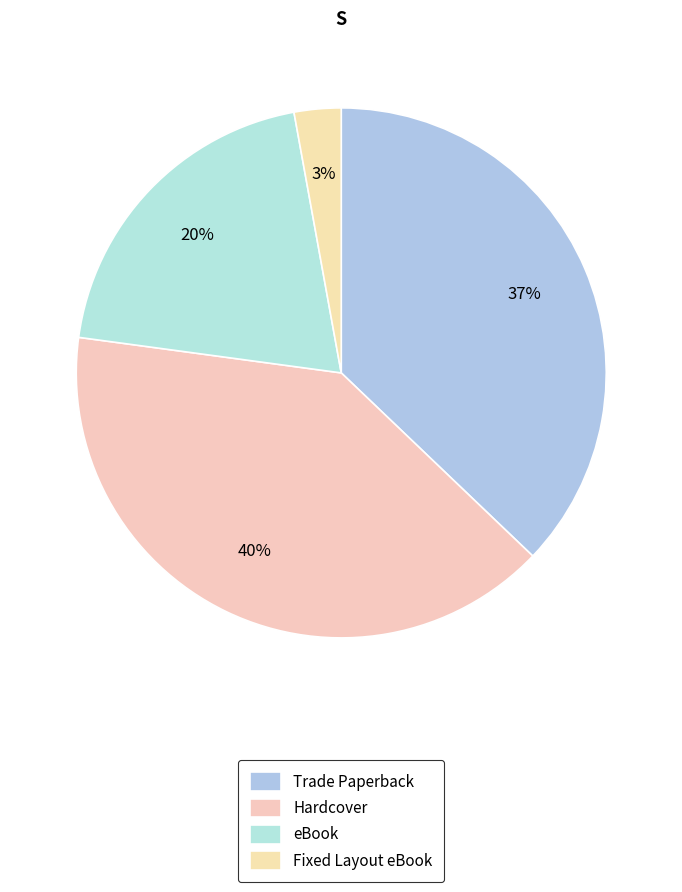

Which slice is the smallest?

Fixed Layout eBook